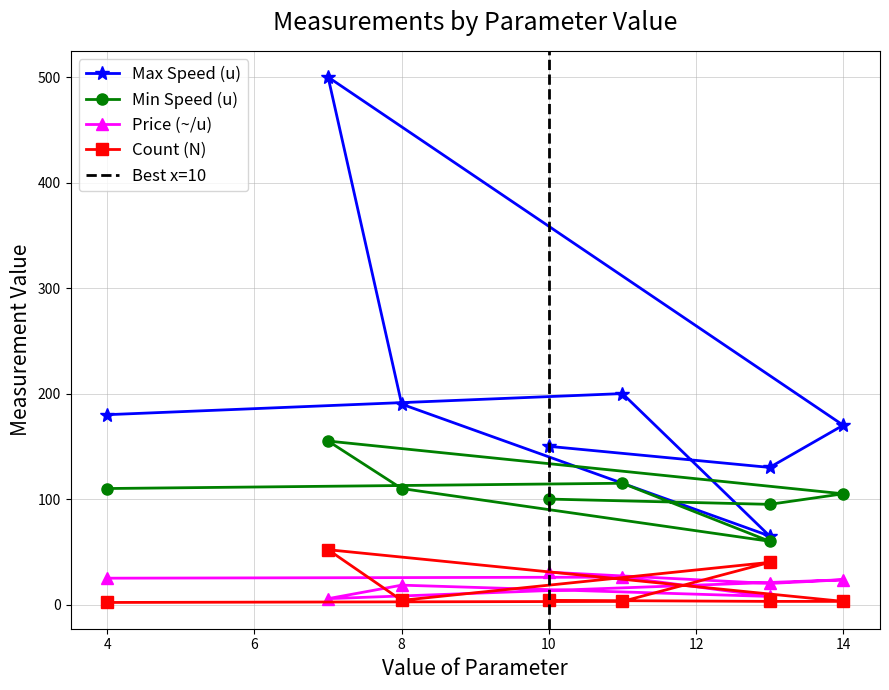

What is the label of the 4th point from the right?

7